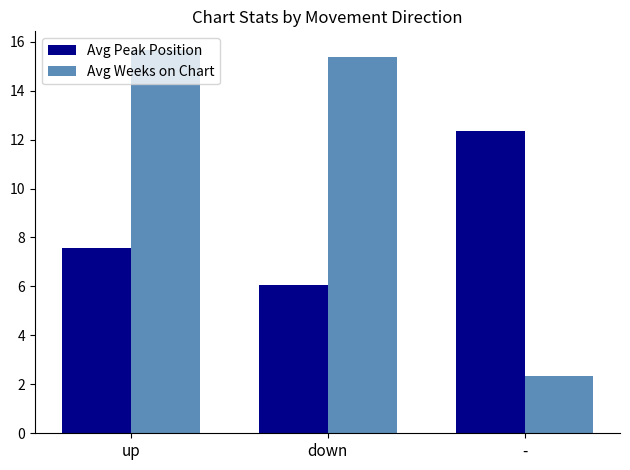

What is the sum of the Avg Weeks on Chart values at - and down?

17.7